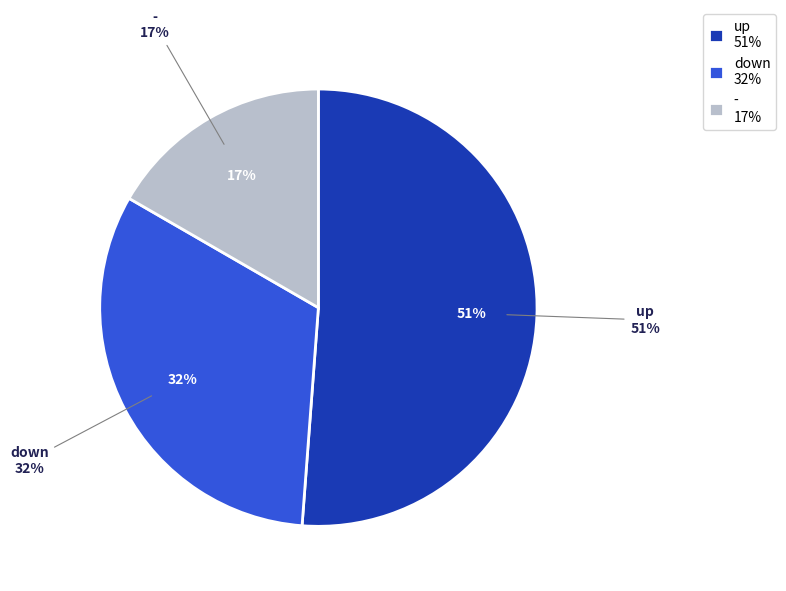

To the nearest percent, what percentage of the pie is up?

51%